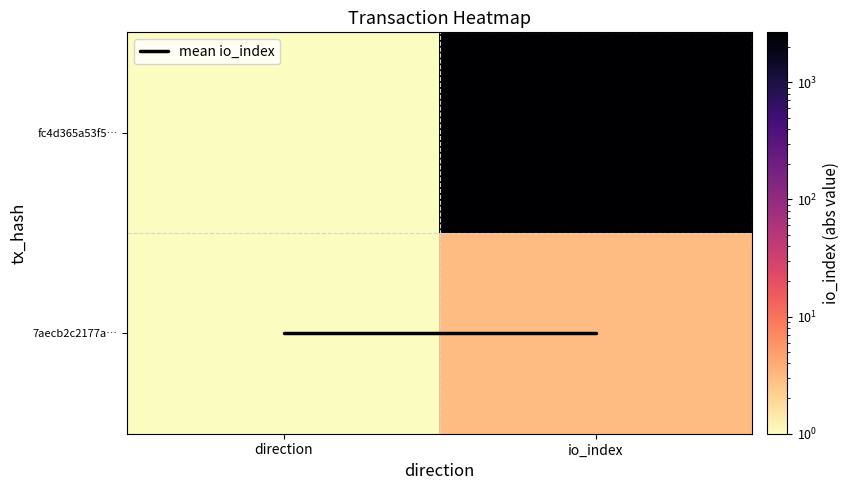

How many categories are shown in the chart?

2